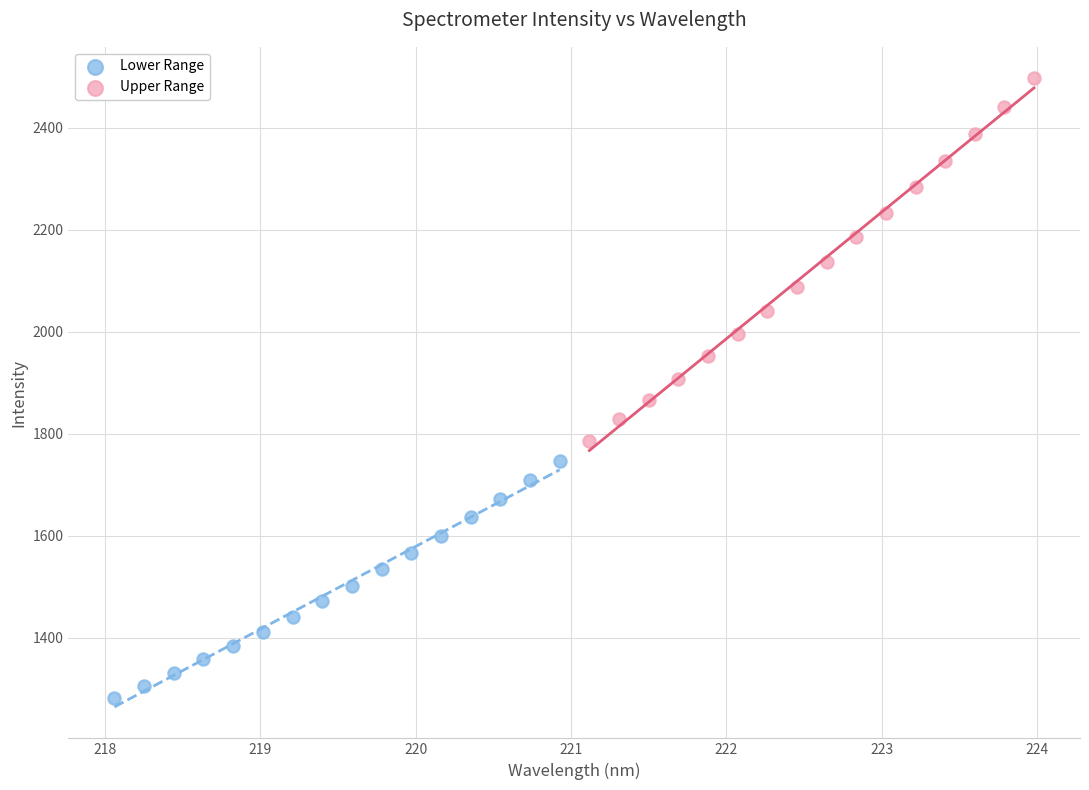

Which series contains the highest Y value?

Upper Range